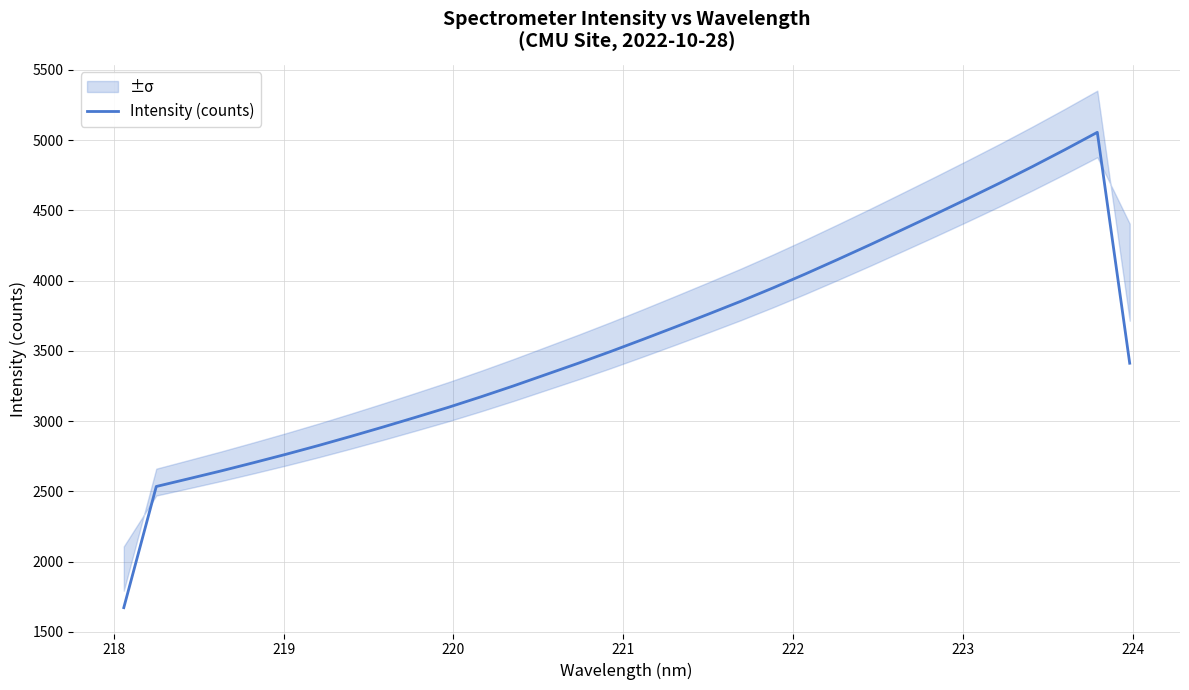

What is the maximum value for Intensity (counts)?

5055.7